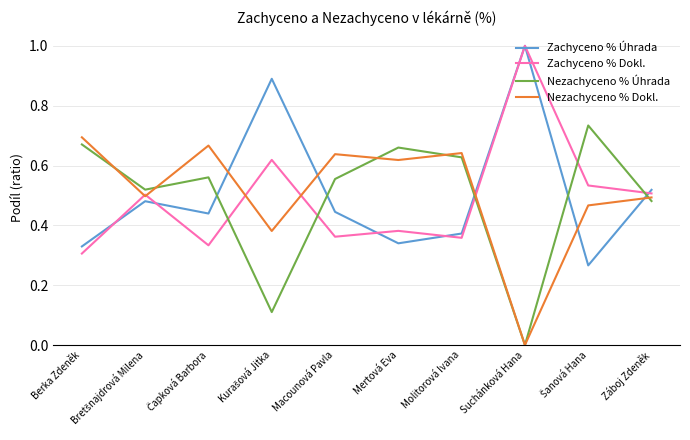

True or false: Nezachyceno % Úhrada has a value of 1.0 at Molitorová Ivana.

False